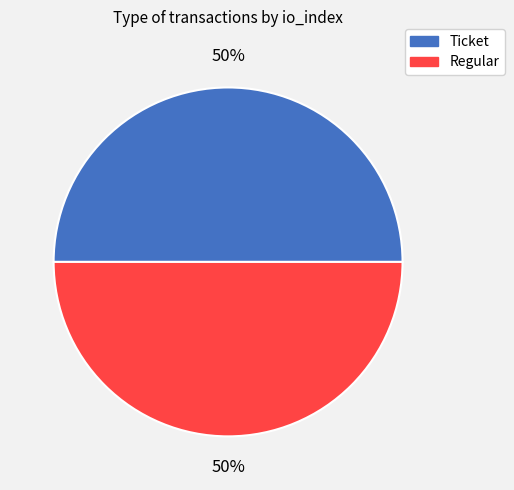

Is it true that Regular is 42% of the pie?

False